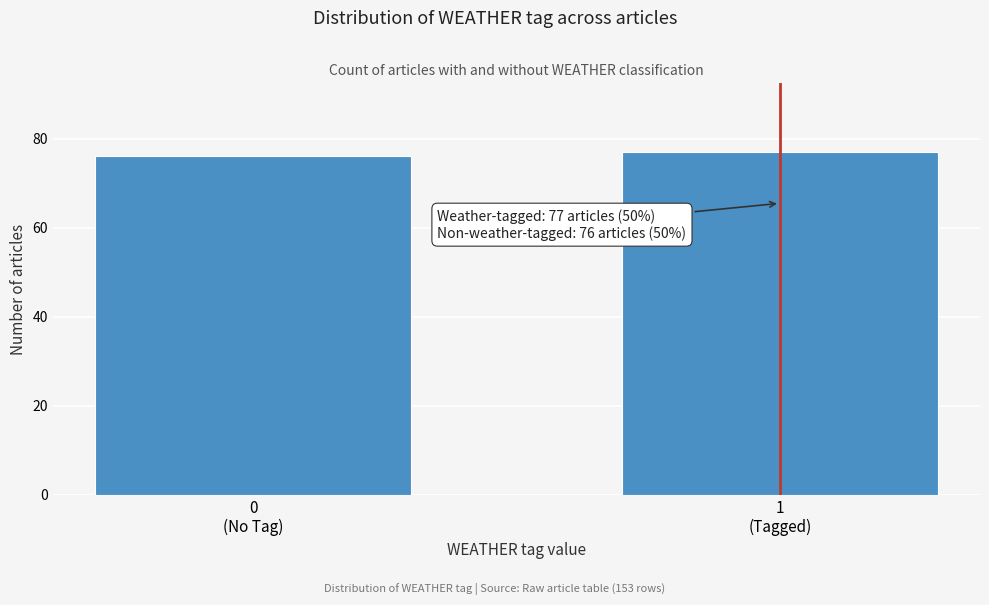

Reading left to right, extract all data points from this chart.

76	77